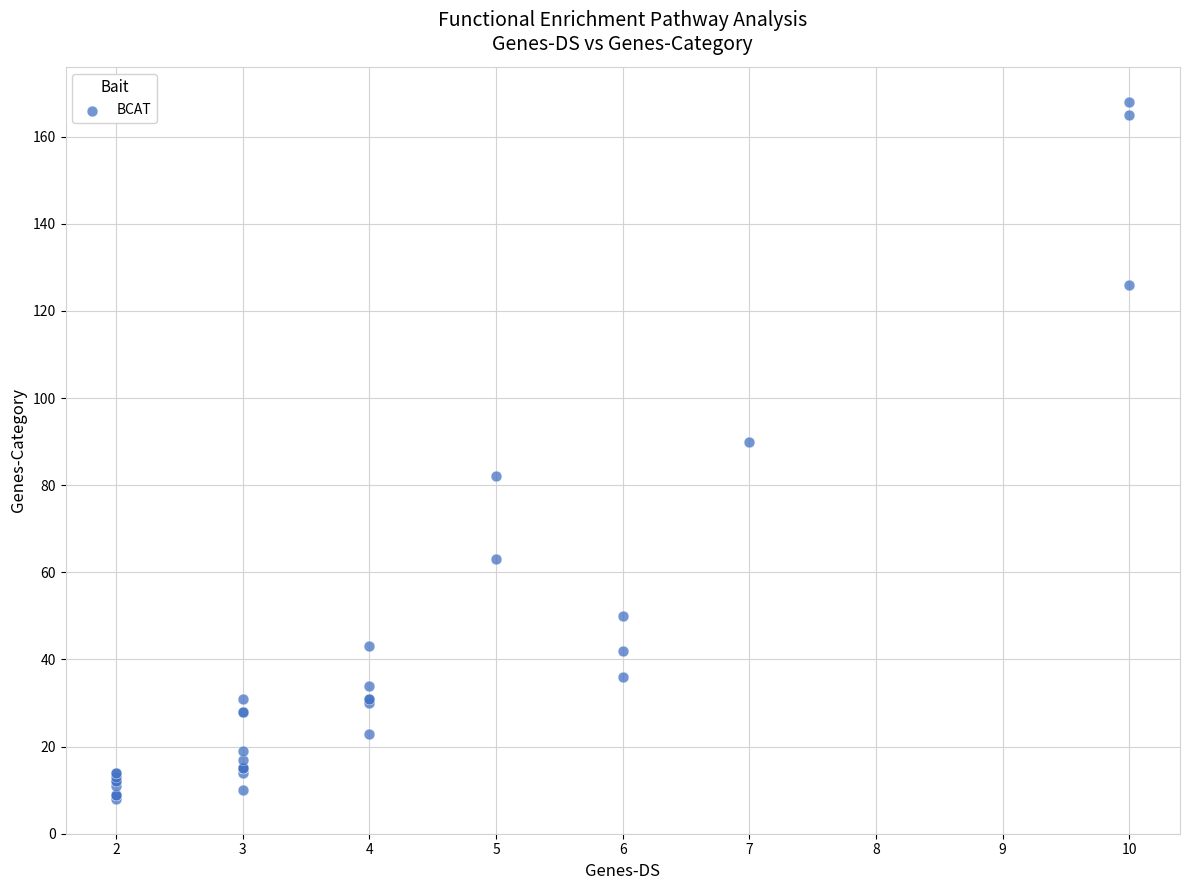

What Y value in the scatter plot is closest to 88?

90